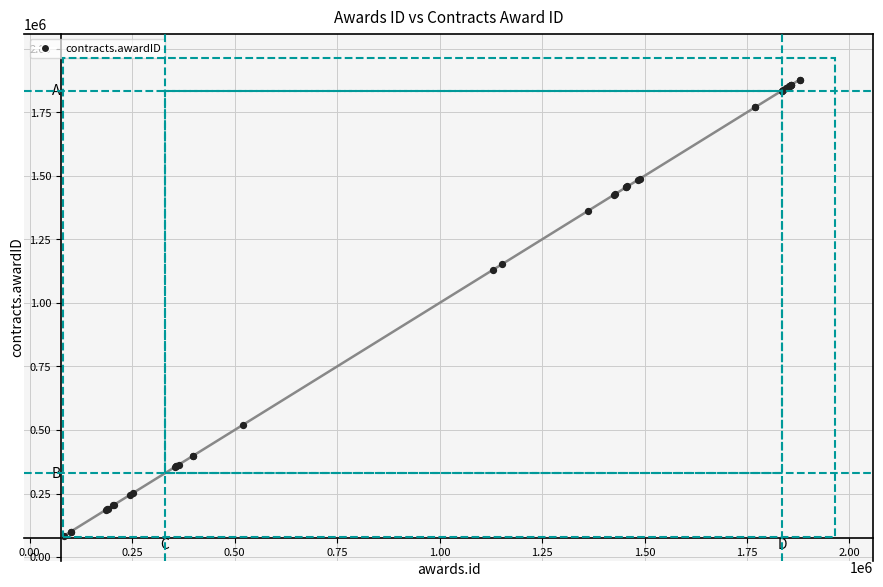

What Y value in the scatter plot is closest to 981647?

1130720